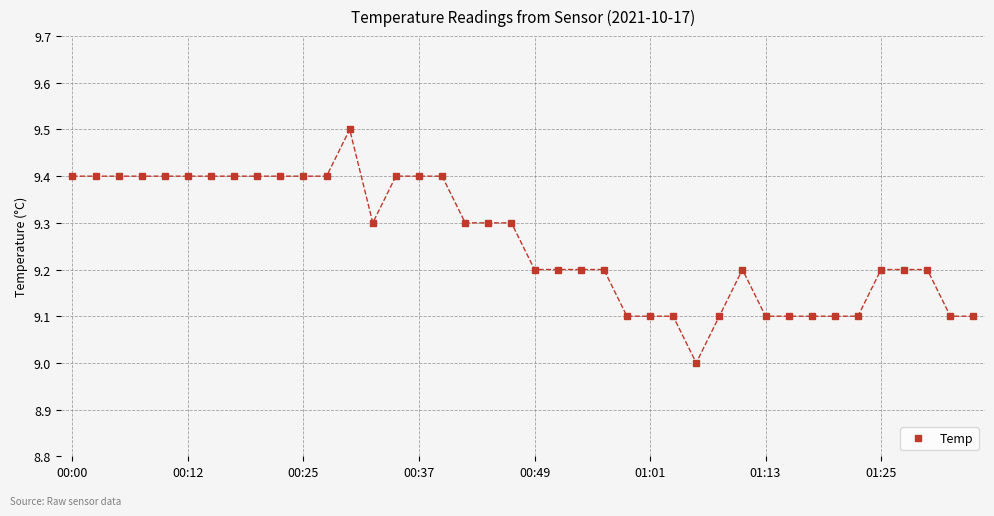

Is this an area chart (filled region under the line)?

No